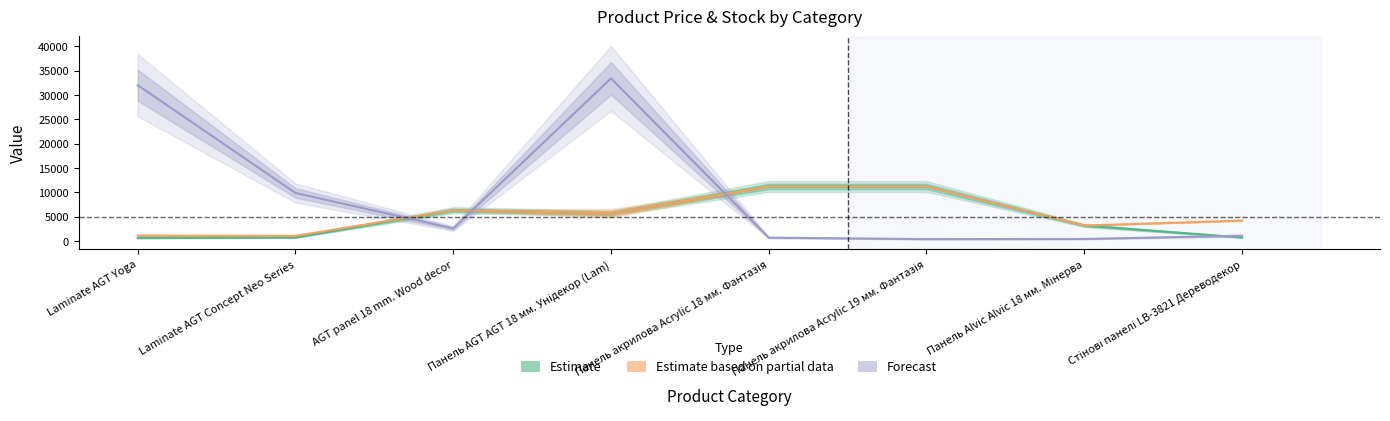

The value of Ціна at Панель акрилова Acrylic 18 мм. Фантазія is 18001.1. True or false?

False